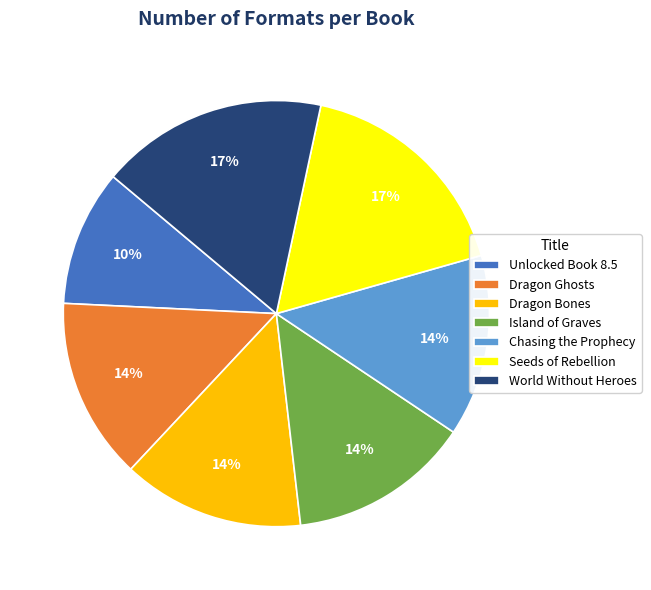

Is it true that Unlocked Book 8.5 is 1% of the pie?

False